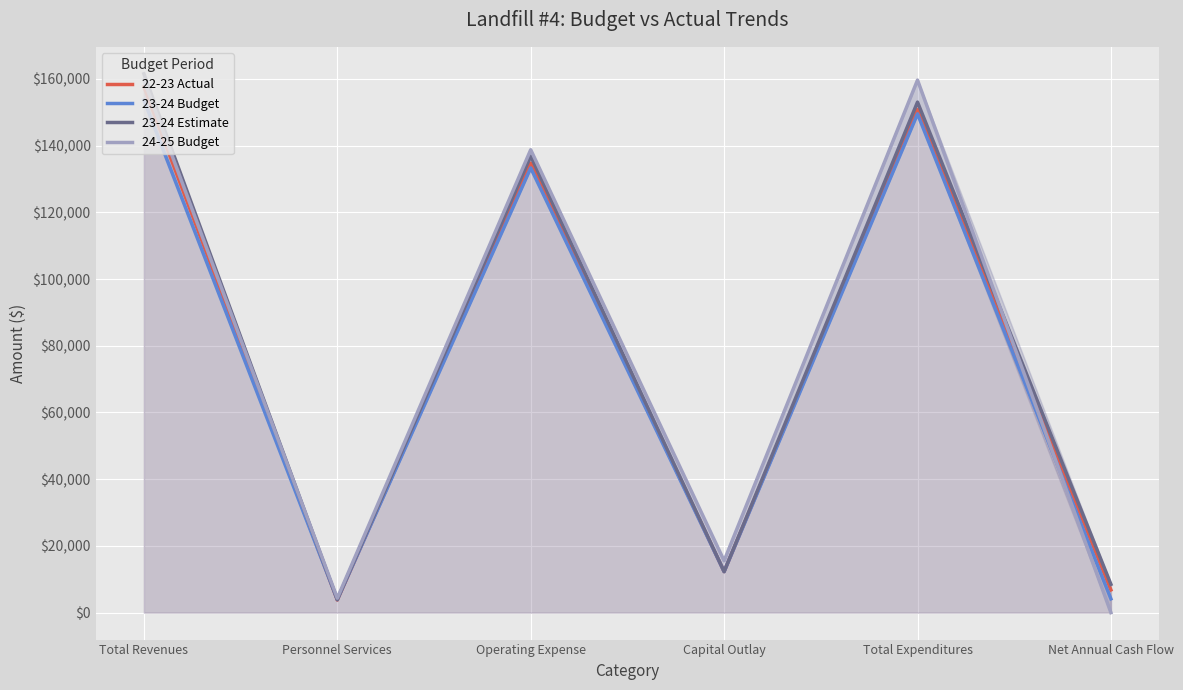

True or false: 24-25 Budget has a value of 96644 at Total Expenditures.

False